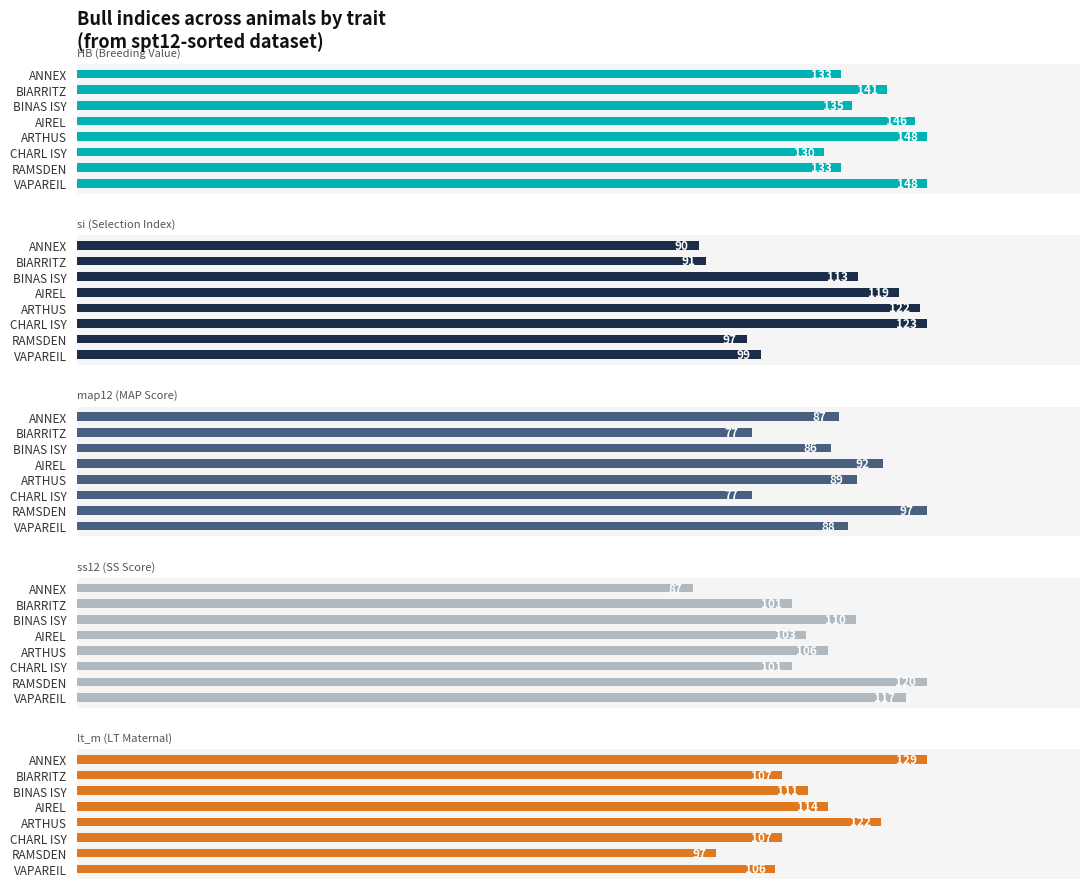

At which category is the sum across all series the highest?

ARTHUS